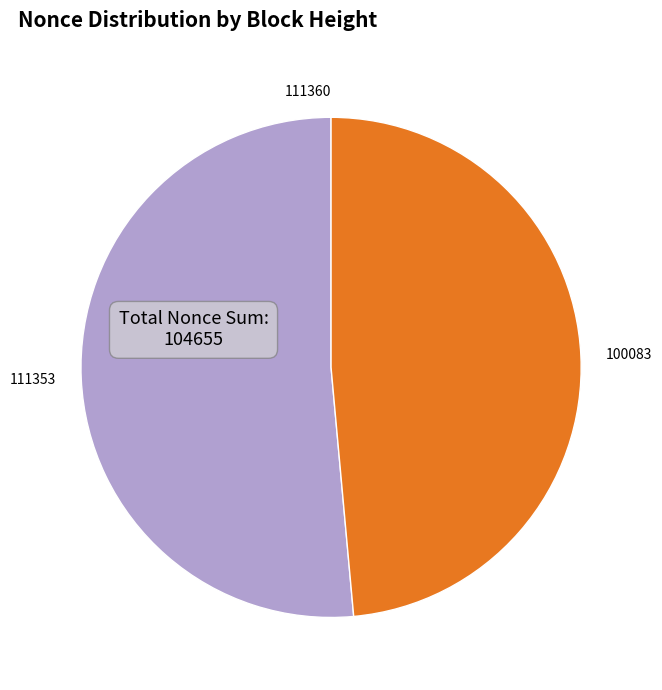

Between 111353 and 100083, which is larger?

111353